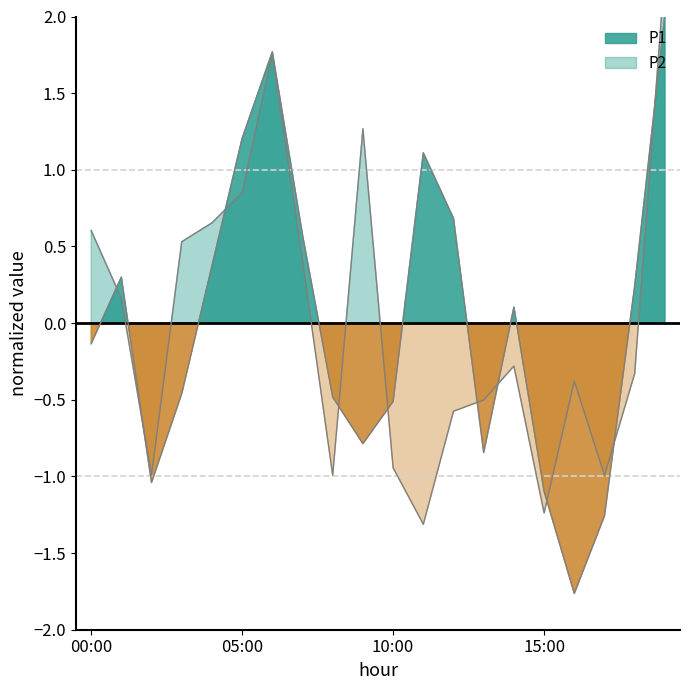

How many times do P2 and P1 cross each other?

10